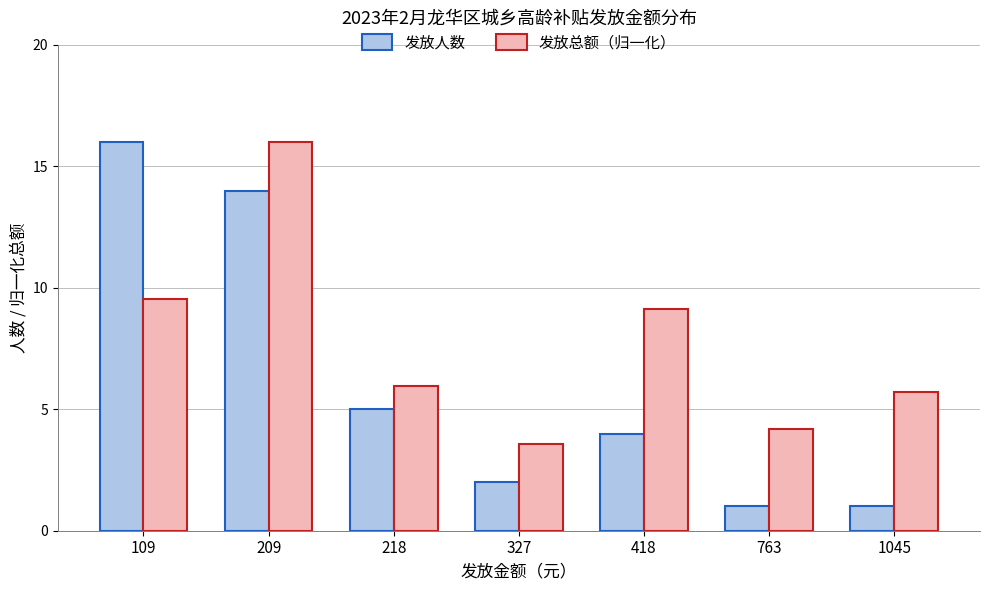

What is the difference between the maximum and second lowest values in the 发放总额（归一化） series?

11.8